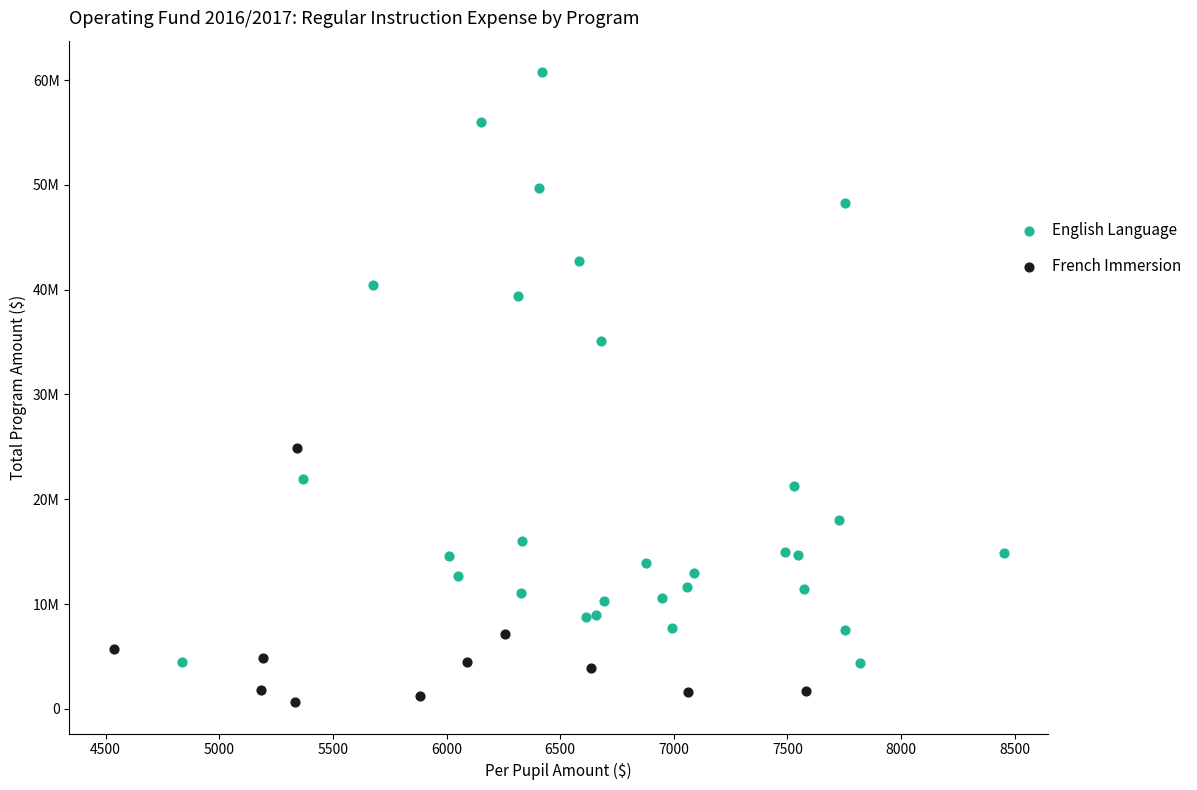

What are all the series names shown in the legend?

English Language, French Immersion